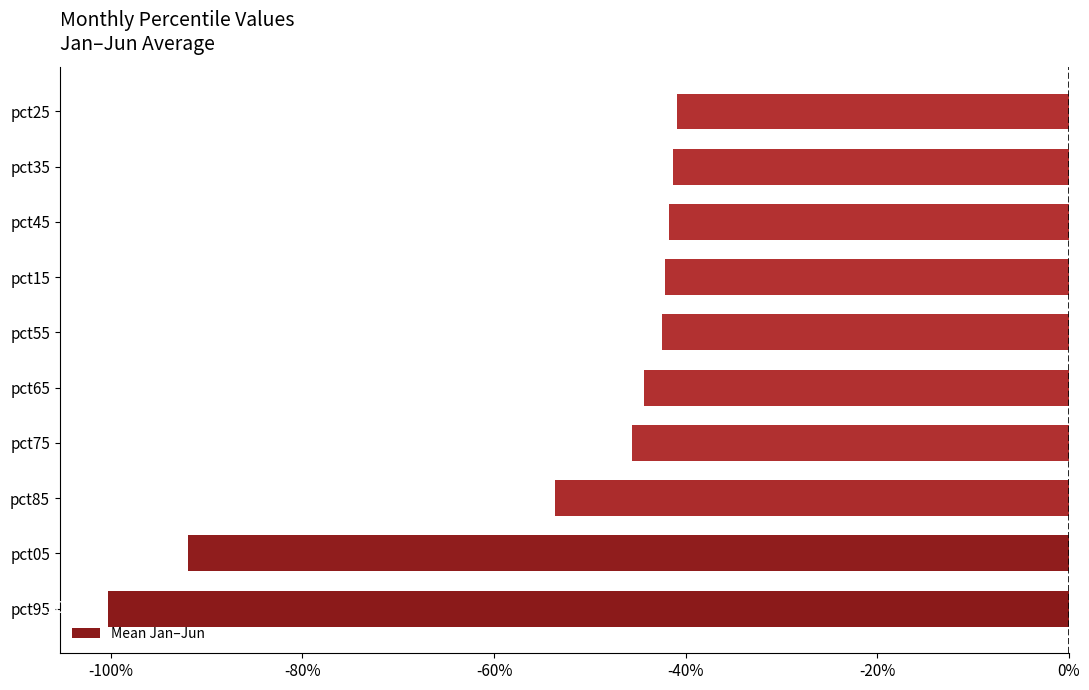

Does the chart contain any negative values?

Yes